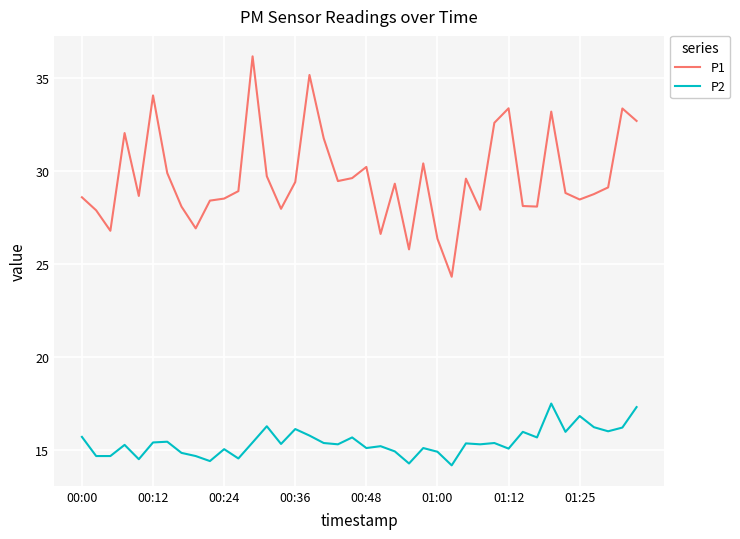

How many categories are shown in the chart?

40